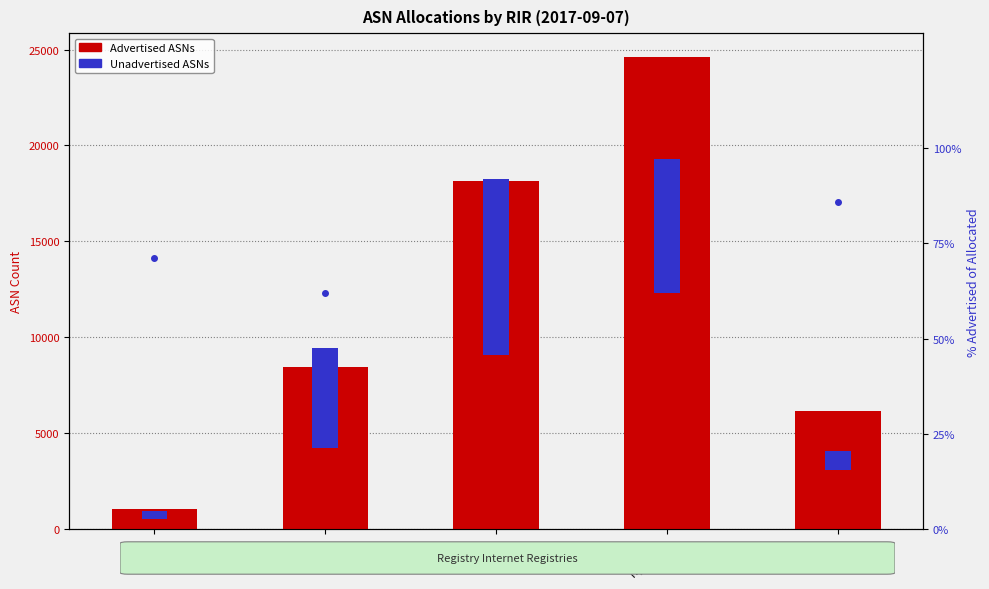

What is the label of the 4th bar from the left?

ripencc